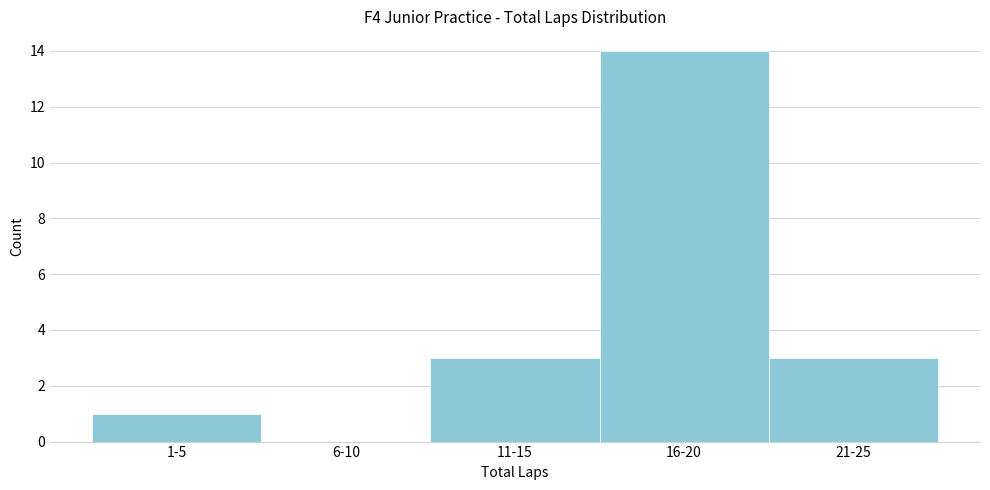

Reading left to right, transcribe all the data shown in this chart.

1-5=1	6-10=0	11-15=3	16-20=14	21-25=3